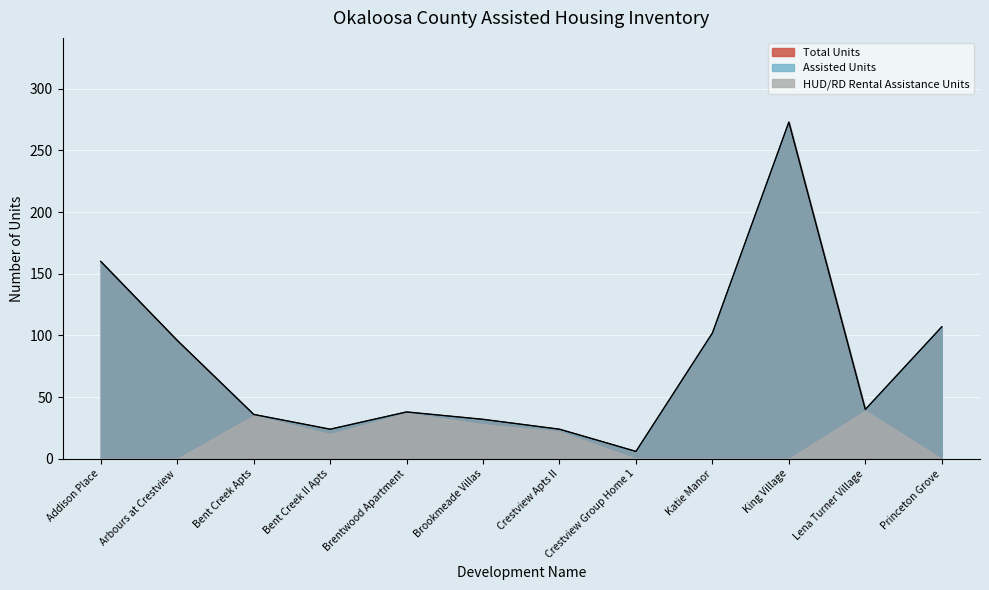

What is the difference between the maximum and minimum values in the Assisted Units series?

267